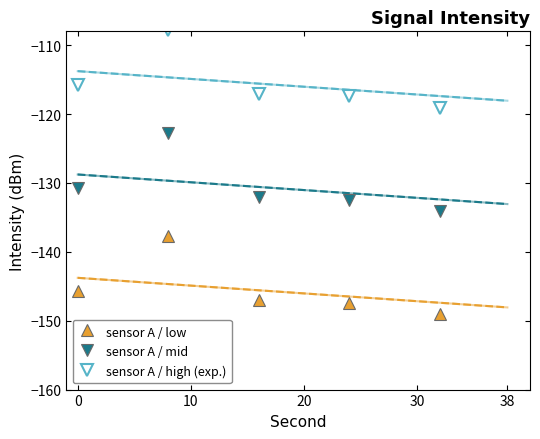

True or false: sensor A / mid and sensor A / low intersect in this chart.

False